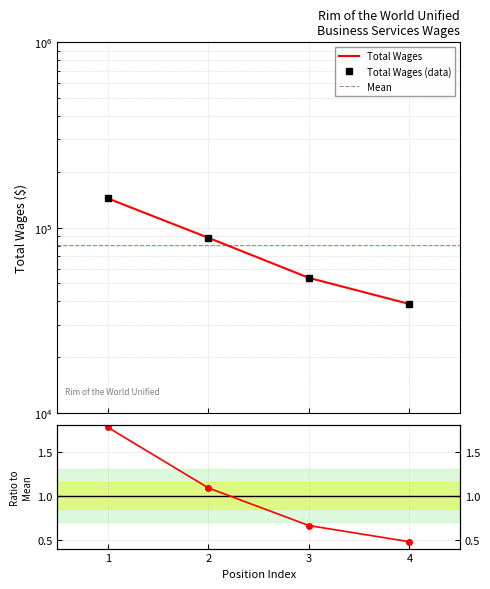

Count the values in the range 53588 to 143837.

3